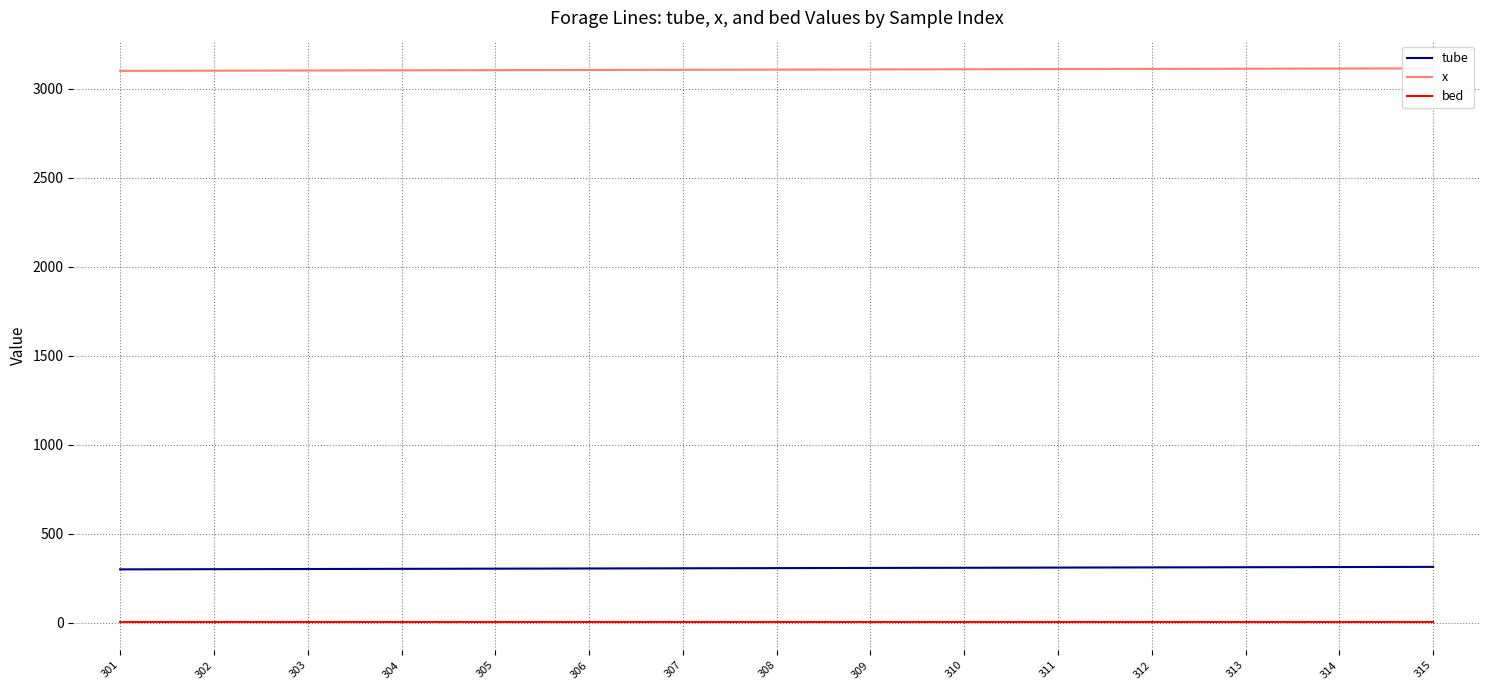

What is the lowest value of the tube series?

301